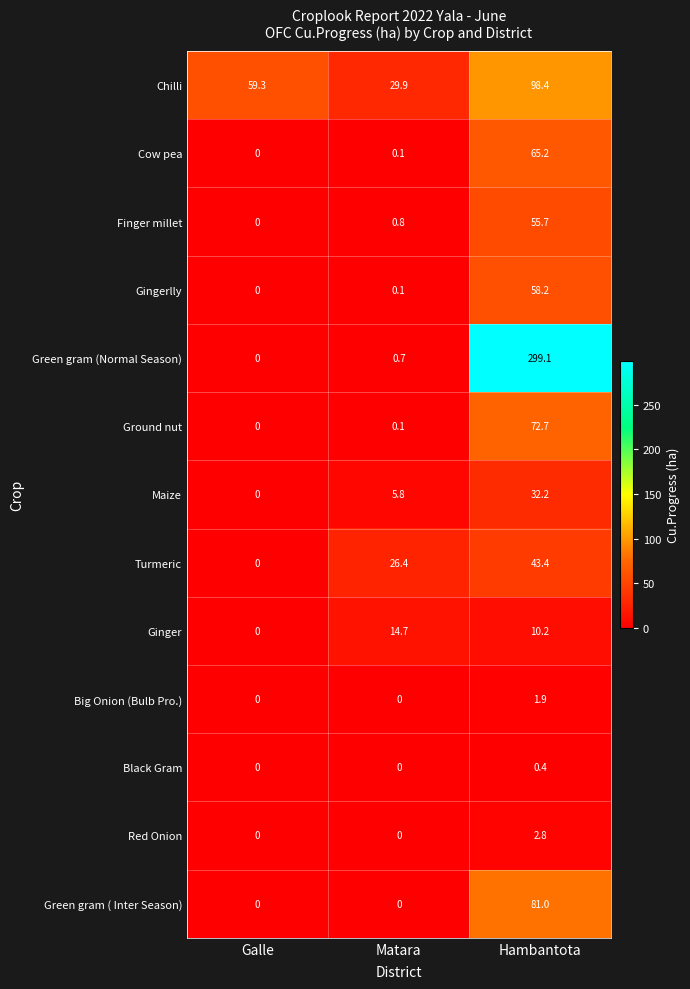

Which series changed the most between Galle and Matara?

Chilli